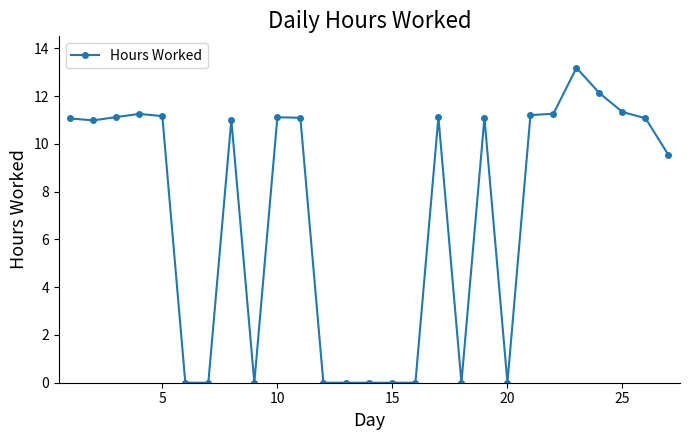

True or false: the data has more than 0 interior local peaks.

True